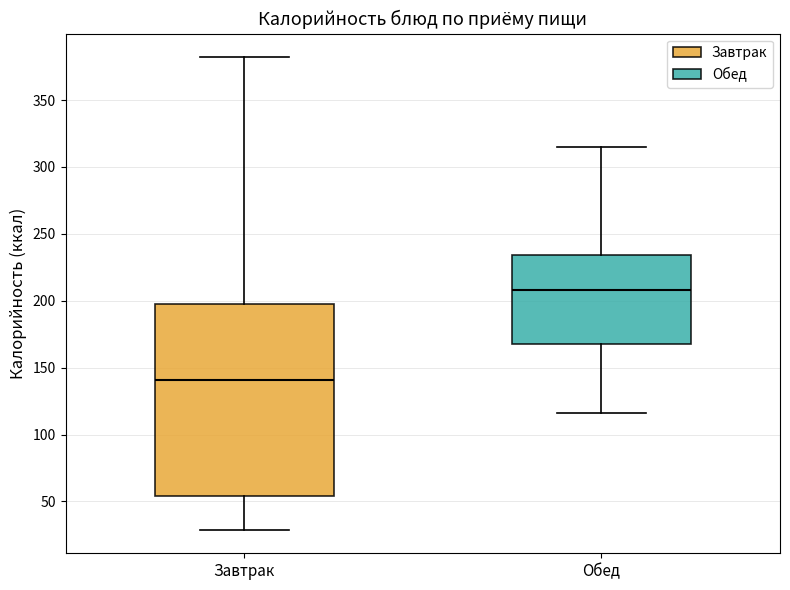

Reading left to right, read every box against the y-axis: the position of its median line, the range the box covers, and the ends of its whiskers. The values are not printed on the chart, so give them approximately, as read against the axis.

Завтрак: median 140, box 55 to 200, whiskers 30 to 380
Обед: median 210, box 170 to 235, whiskers 115 to 315